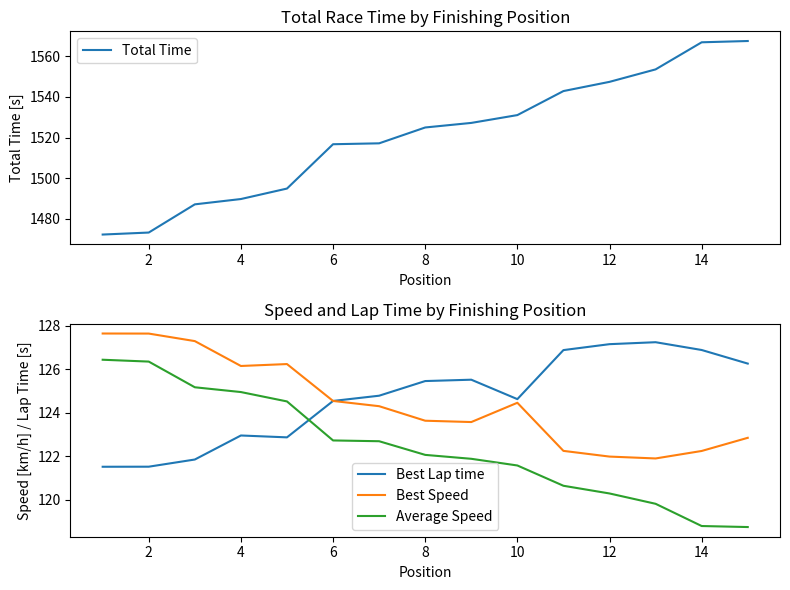

What is the maximum value for Total Time?

1567.6